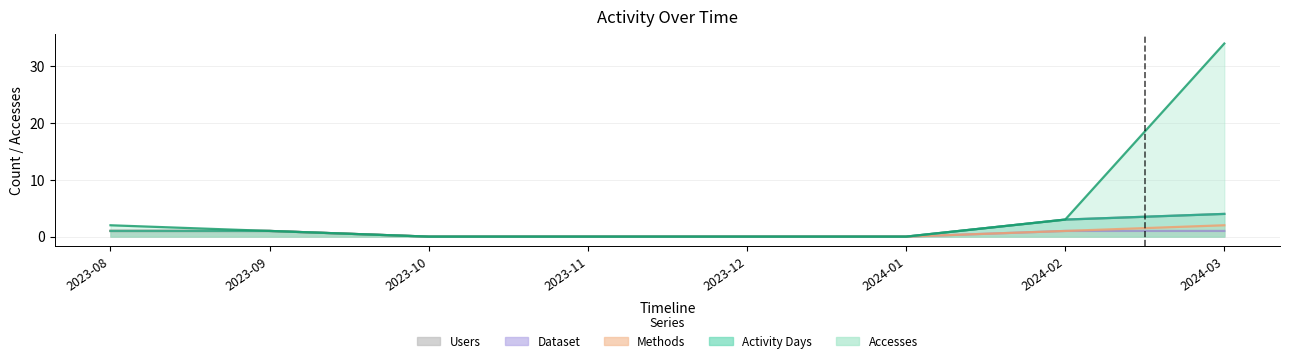

How many lines are shown in the chart?

5